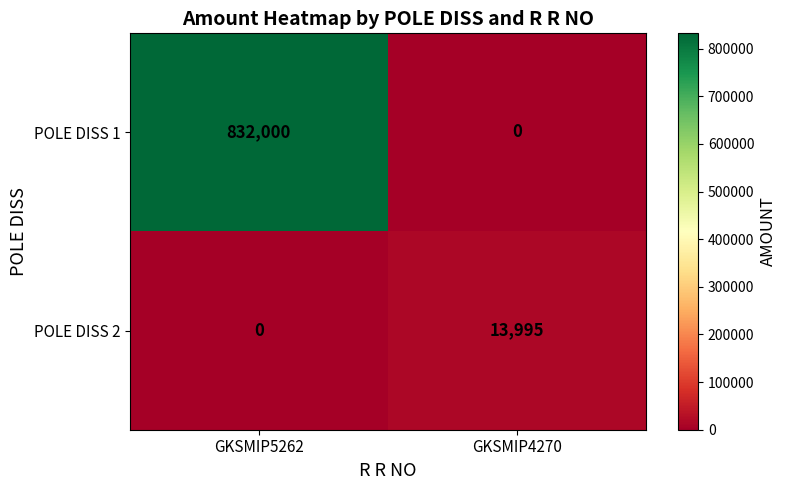

The POLE DISS 1 series shows 559127 at GKSMIP5262. True or false?

False